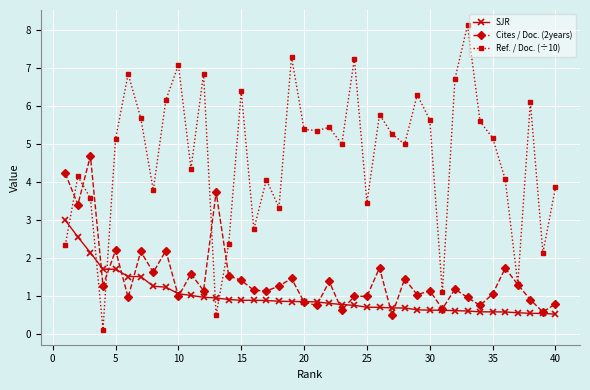

List the series in order of their peak value, highest first.

Ref. / Doc. (÷10), Cites / Doc. (2years), SJR